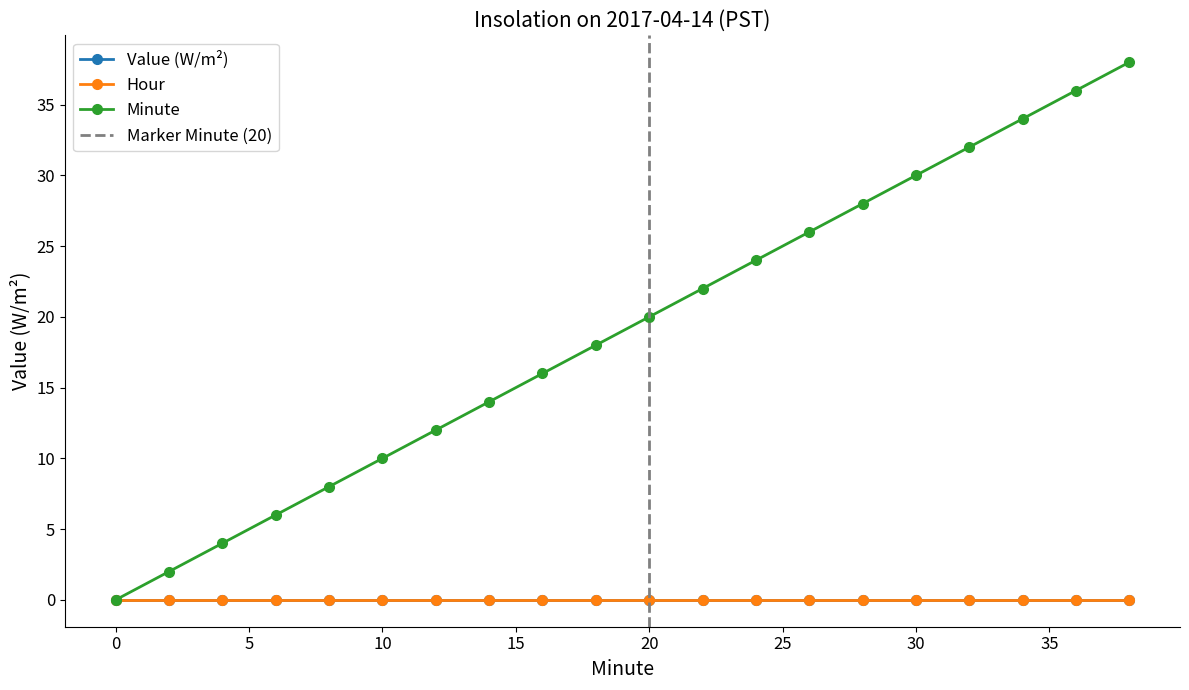

What are all the series names shown in the legend?

Value (W/m^2), Hour, Minute